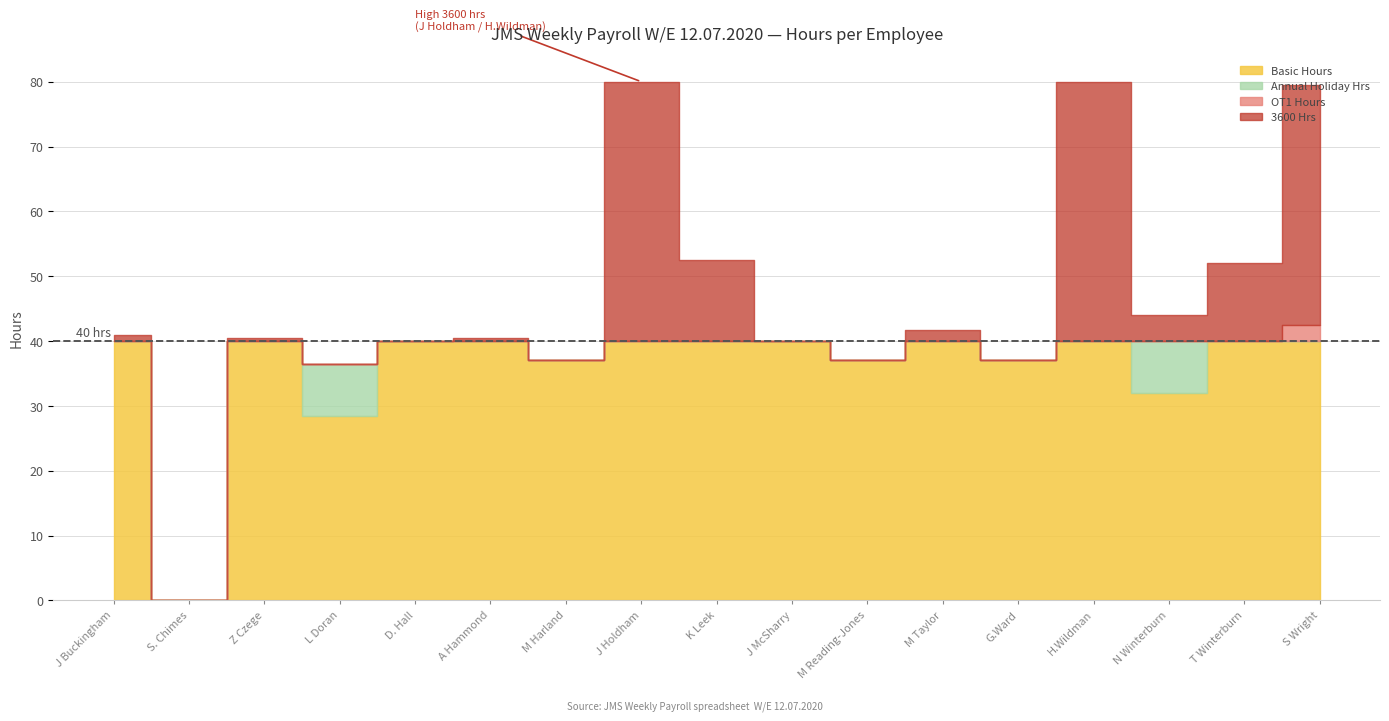

Between S Wright and L Doran, which is larger?

S Wright